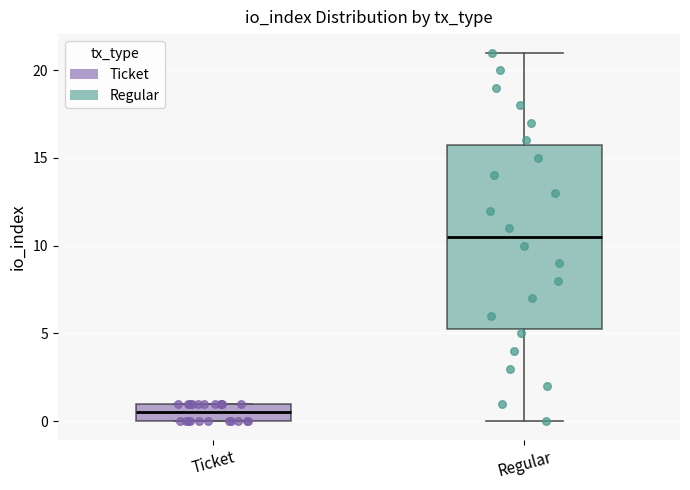

Reading left to right, read every box against the y-axis: the position of its median line, the range the box covers, and the ends of its whiskers. The values are not printed on the chart, so give them approximately, as read against the axis.

Ticket: median 0.5, box 0.0 to 1.0, whiskers 0.0 to 1.0
Regular: median 10.5, box 5.5 to 16.0, whiskers 0.0 to 21.0